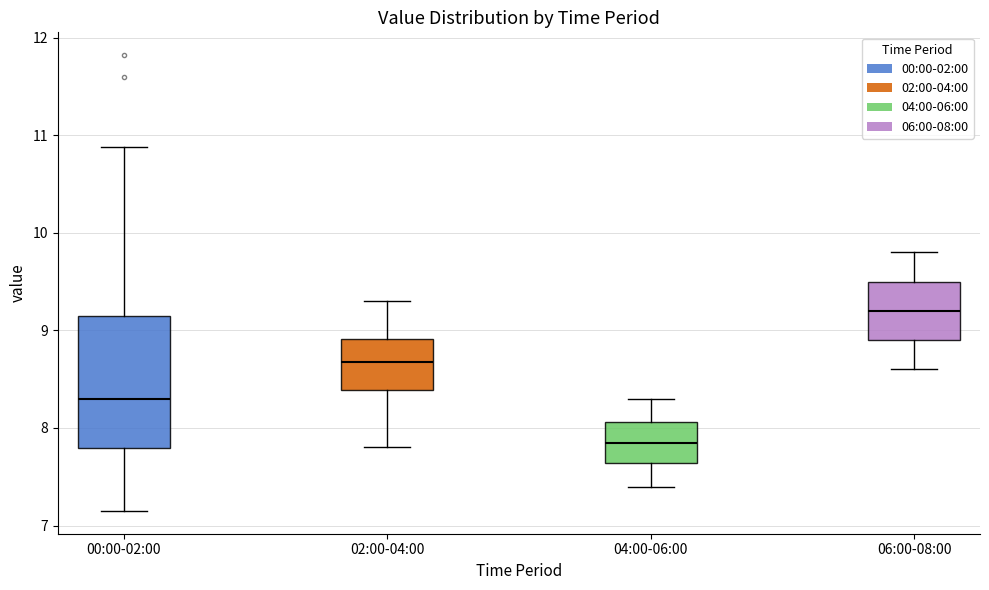

Reading left to right, read every box against the y-axis: the position of its median line, the range the box covers, and the ends of its whiskers. The values are not printed on the chart, so give them approximately, as read against the axis.

00:00-02:00: median 8.3, box 7.8 to 9.1, whiskers 7.2 to 10.9
02:00-04:00: median 8.7, box 8.4 to 8.9, whiskers 7.8 to 9.3
04:00-06:00: median 7.9, box 7.6 to 8.1, whiskers 7.4 to 8.3
06:00-08:00: median 9.2, box 8.9 to 9.5, whiskers 8.6 to 9.8